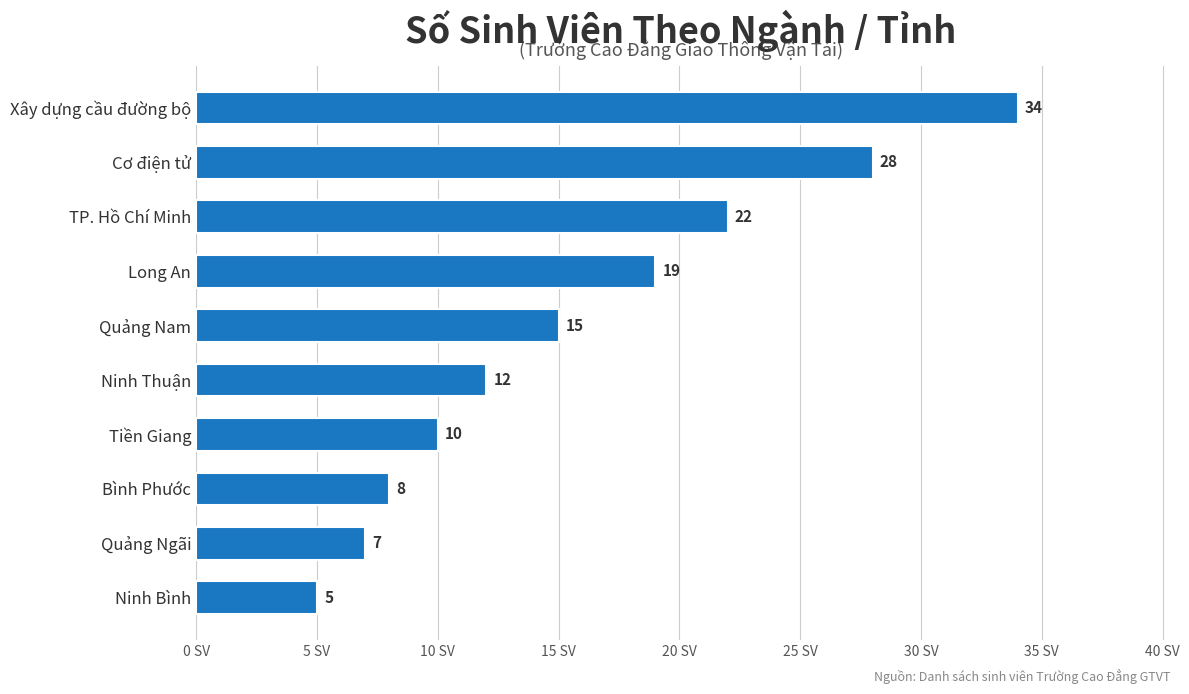

What is the minimum value shown in the chart?

5